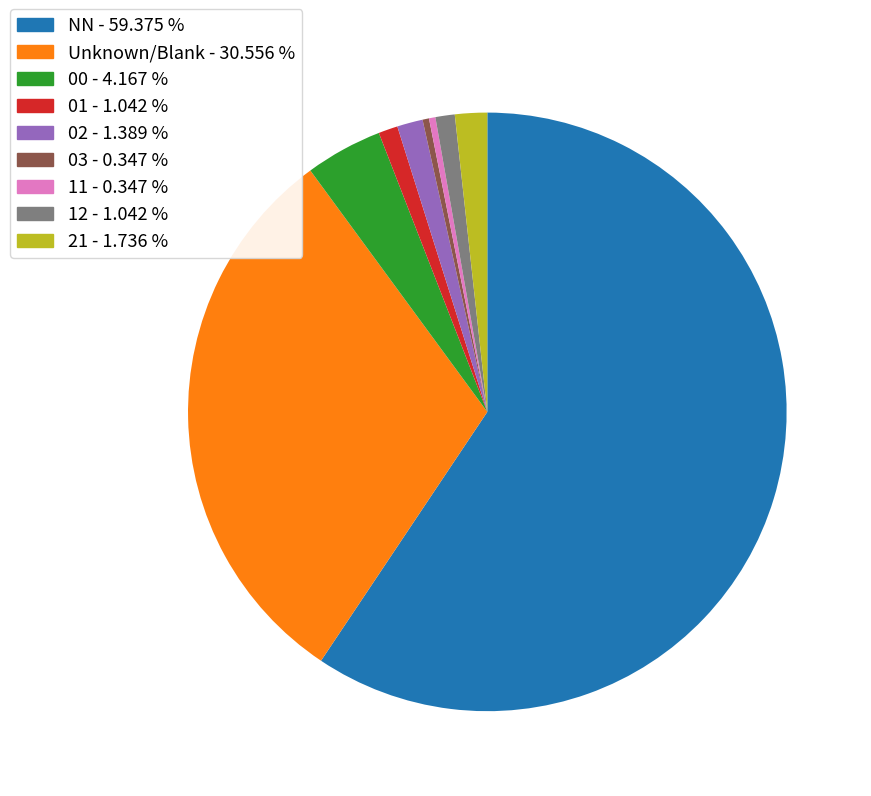

Does any single category account for the majority?

Yes